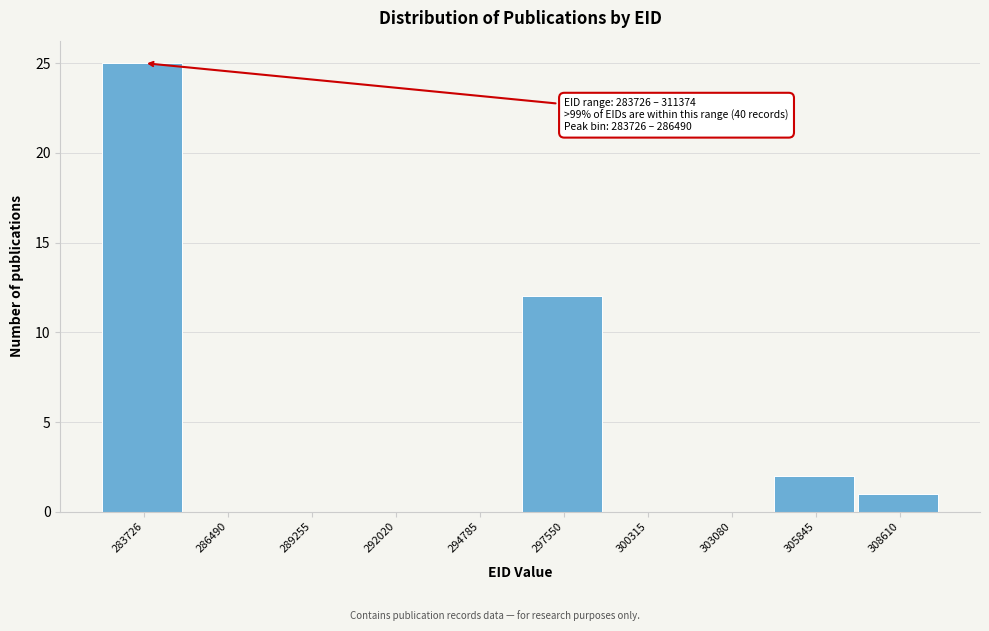

Reading left to right, what are all the values shown in this chart?

283726=25	286490=0	289255=0	292020=0	294785=0	297550=12	300315=0	303080=0	305845=2	308610=1